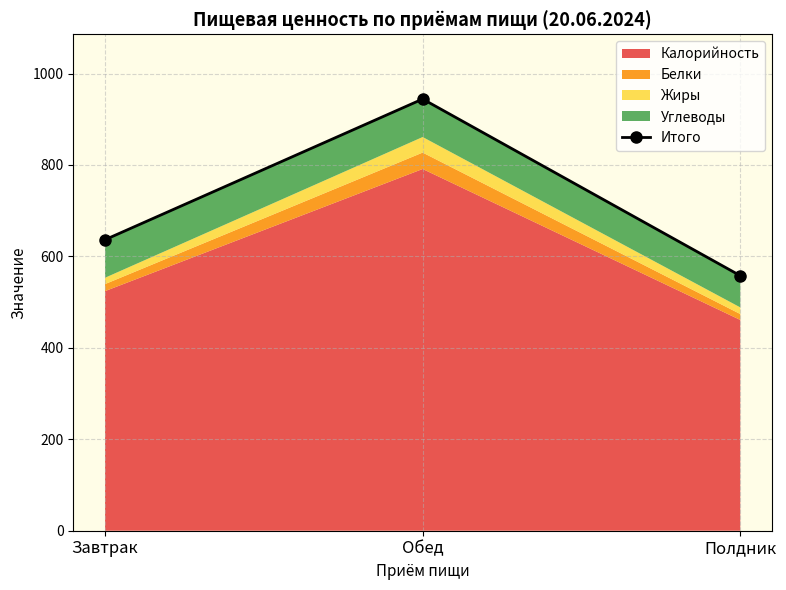

Where does the data first go above 636?

Завтрак